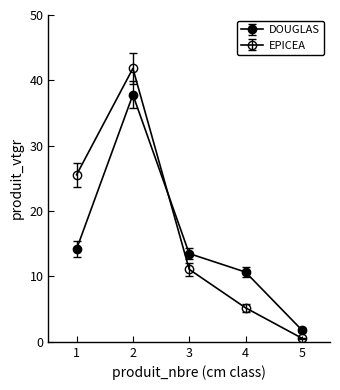

True or false: DOUGLAS and EPICEA intersect in this chart.

True